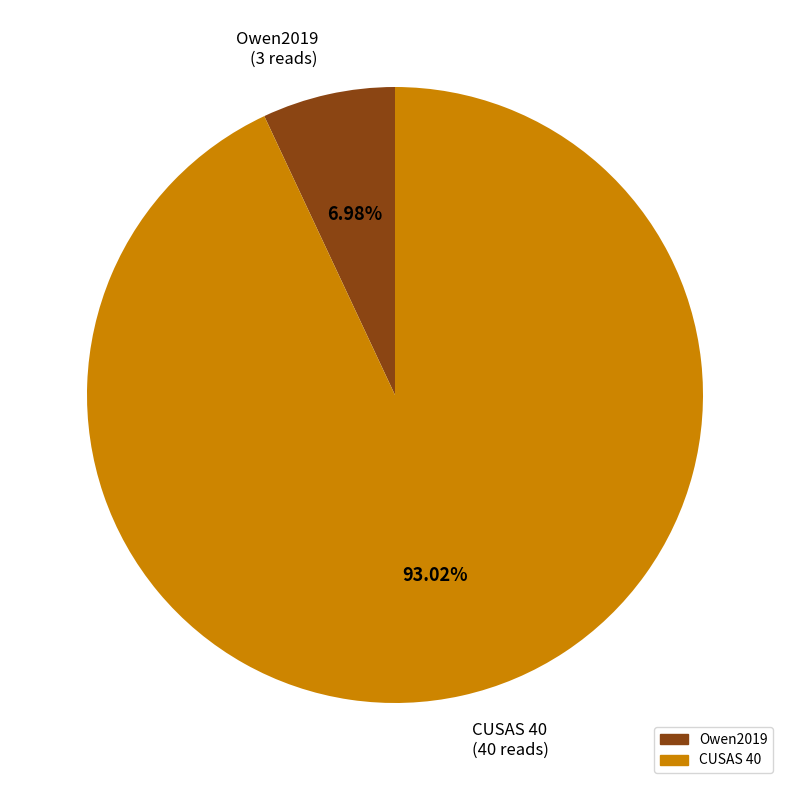

What is the largest slice in the pie chart?

CUSAS 40